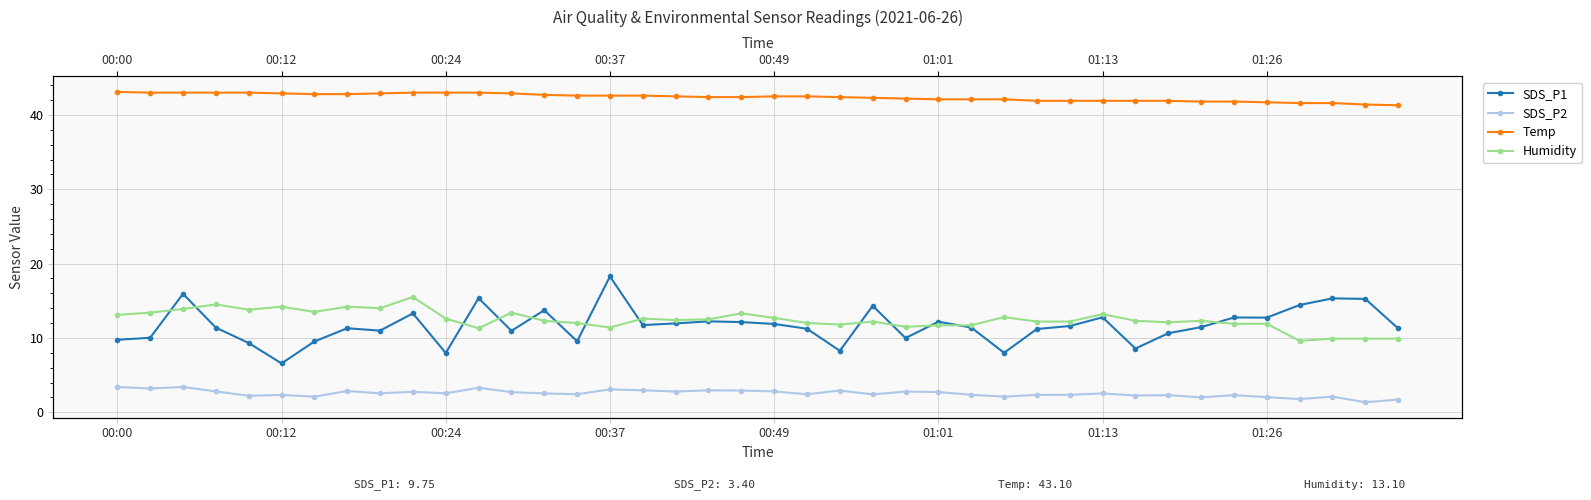

What is the sum of the SDS_P2 values at 35 and 27?

4.1